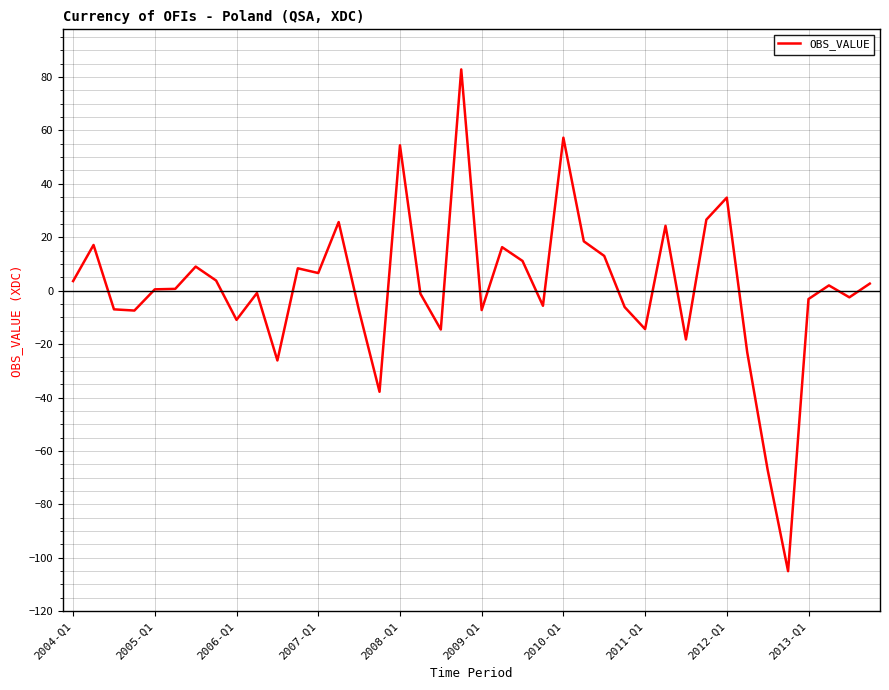

What is the maximum value shown in the chart?

82.8